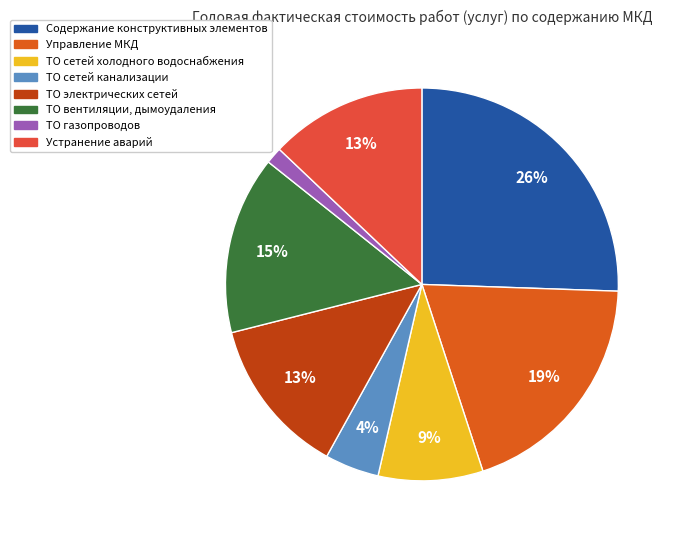

How many slices are in this pie chart?

8